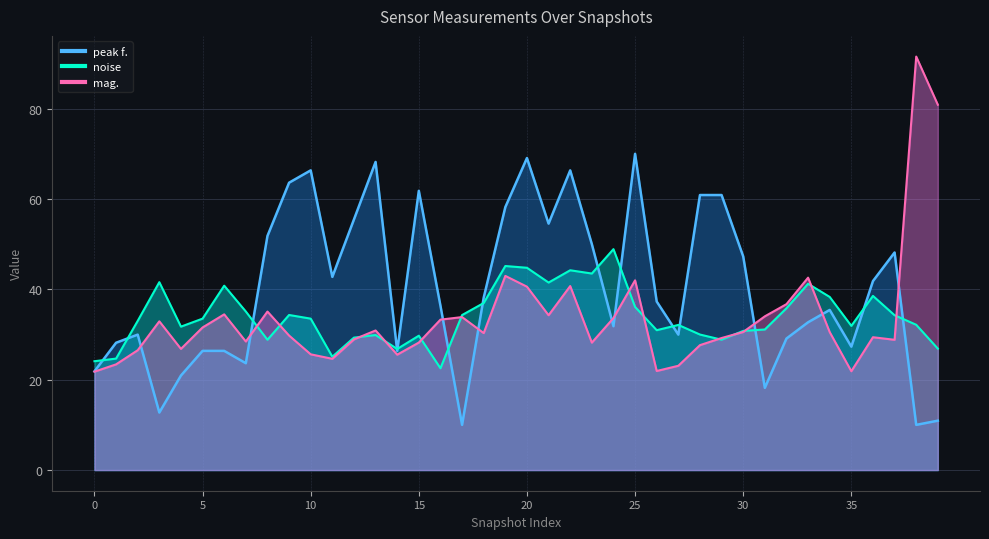

At how many categories does at least one series exceed 27?

38